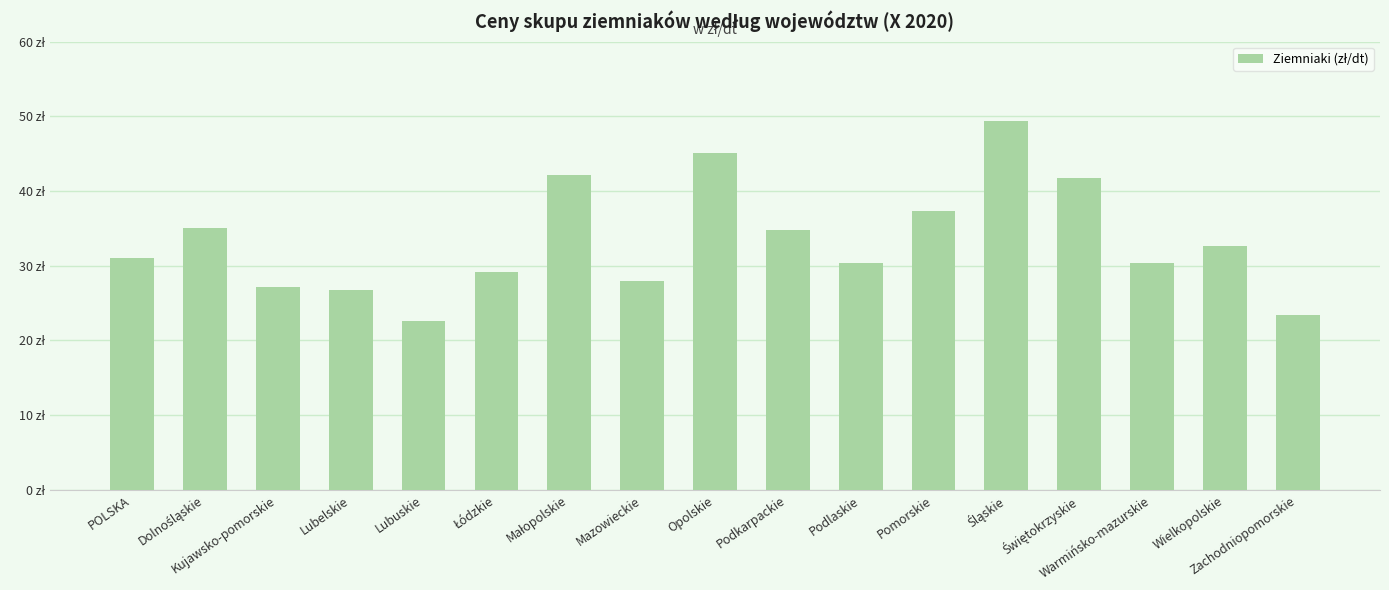

Does the chart contain any negative values?

No